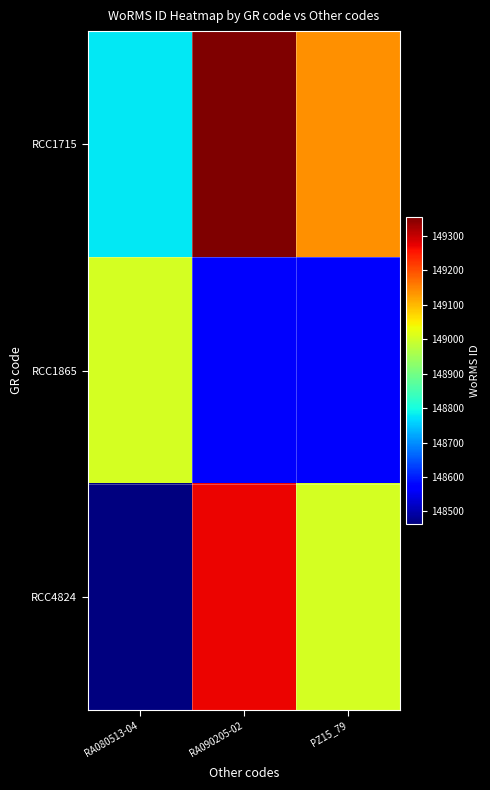

Reading left to right, transcribe all the data shown in this chart.

RCC1715: RA080513-04=148779.5	RA090205-02=149355.7	PZ15_79=149137.0
RCC1865: RA080513-04=149003.7	RA090205-02=148561.0	PZ15_79=148561.0
RCC4824: RA080513-04=148463.1	RA090205-02=149271.2	PZ15_79=149006.1